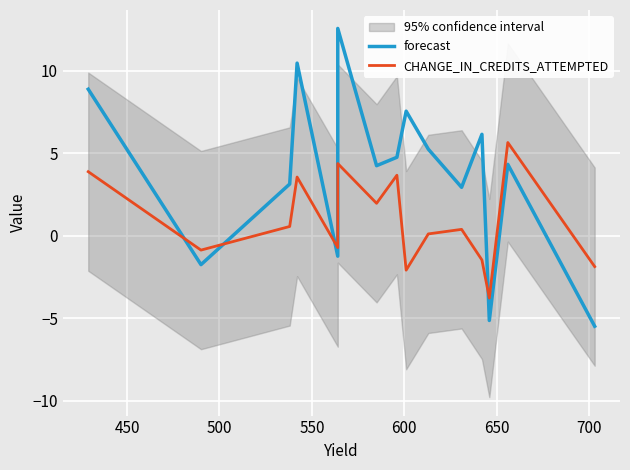

How many negative values does the forecast series have?

4